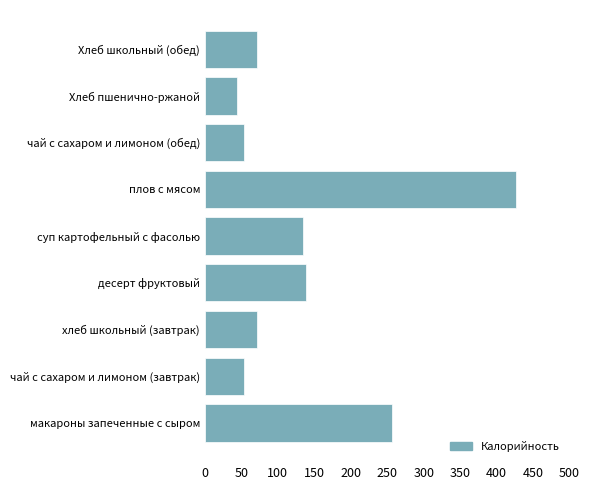

Does the chart contain stacked bars?

No